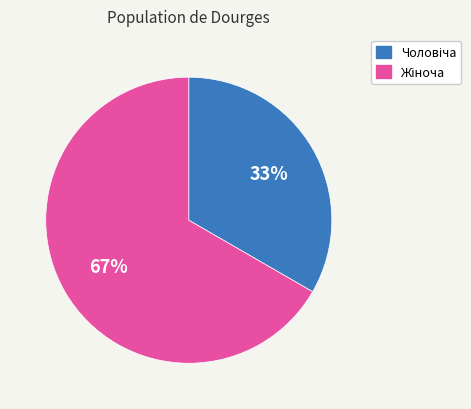

Is there any slice that represents more than half of the pie?

Yes